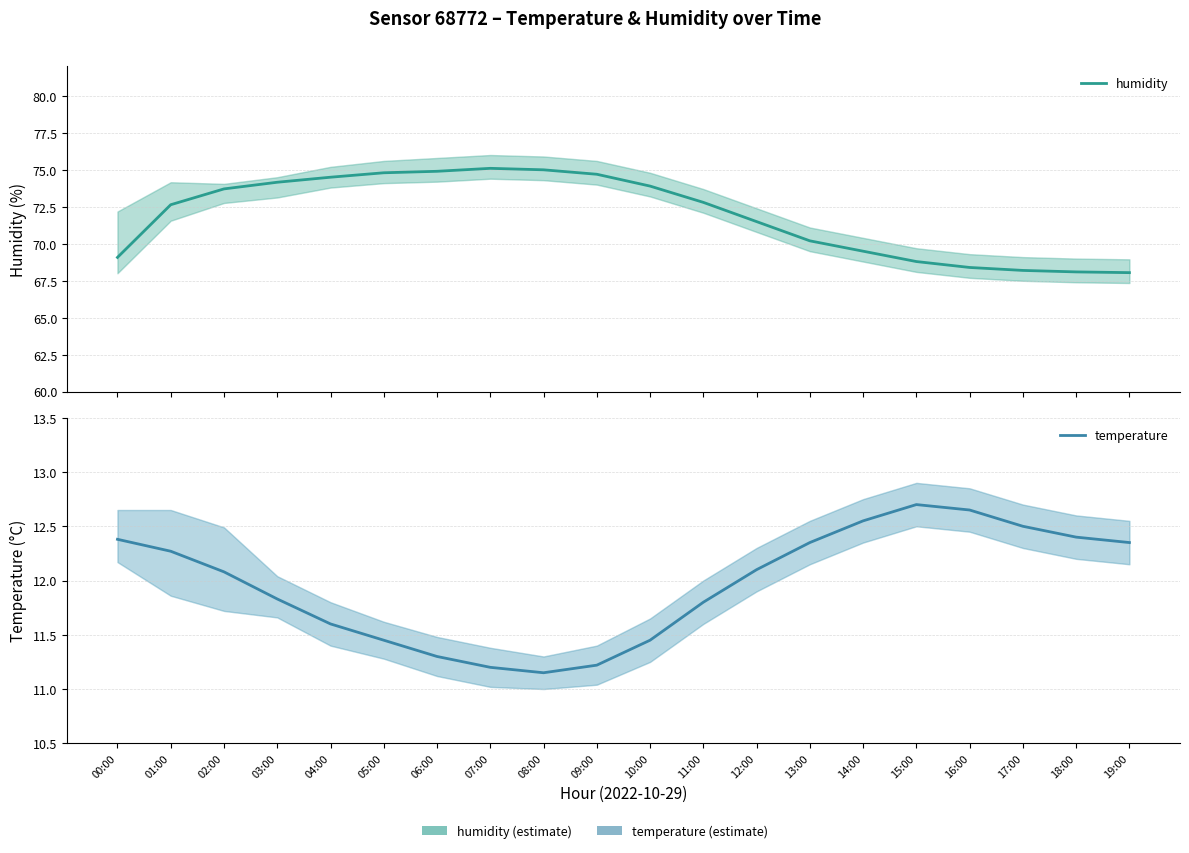

Is the value of humidity at 00:00 greater than the value of temperature at 00:00?

Yes